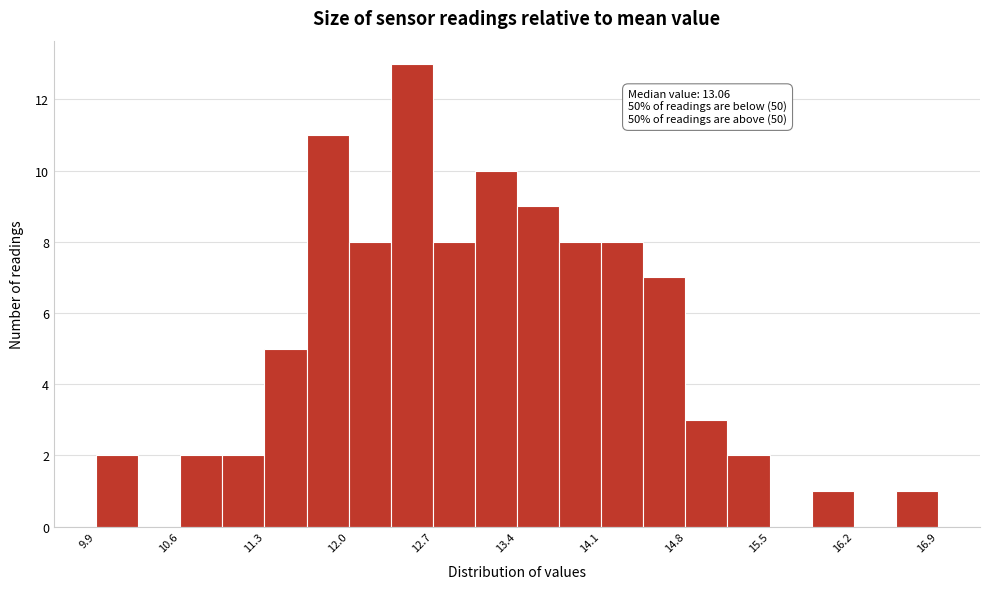

Read against the x-axis, roughly where is the centre of the tallest bar?

12.5